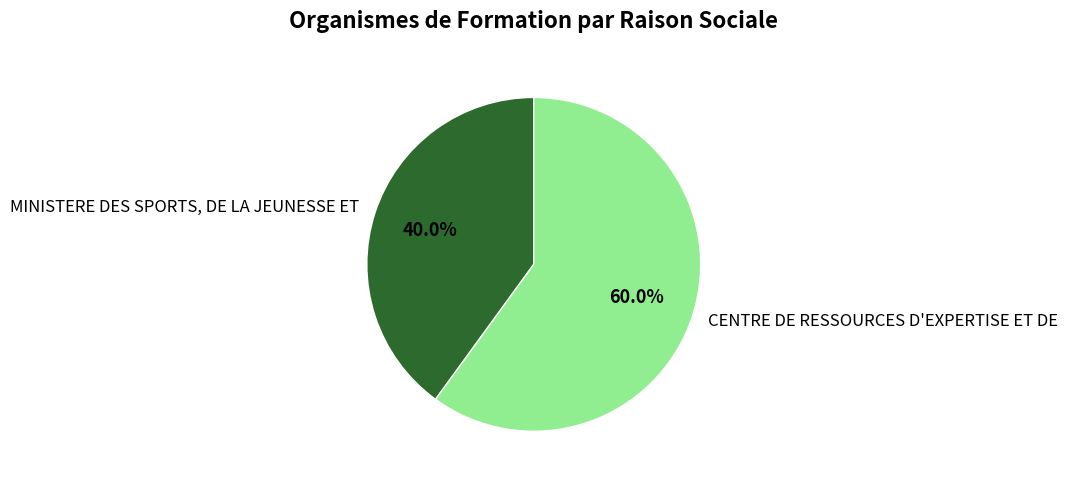

Which slice is the largest?

CENTRE DE RESSOURCES D'EXPERTISE ET DE